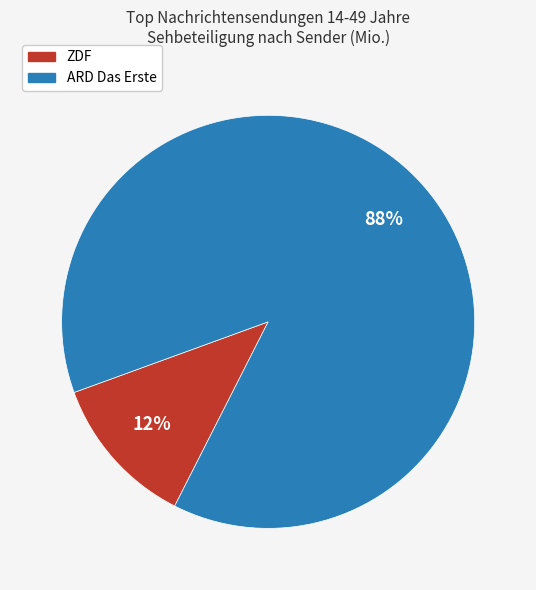

Count the number of slices in the pie.

2